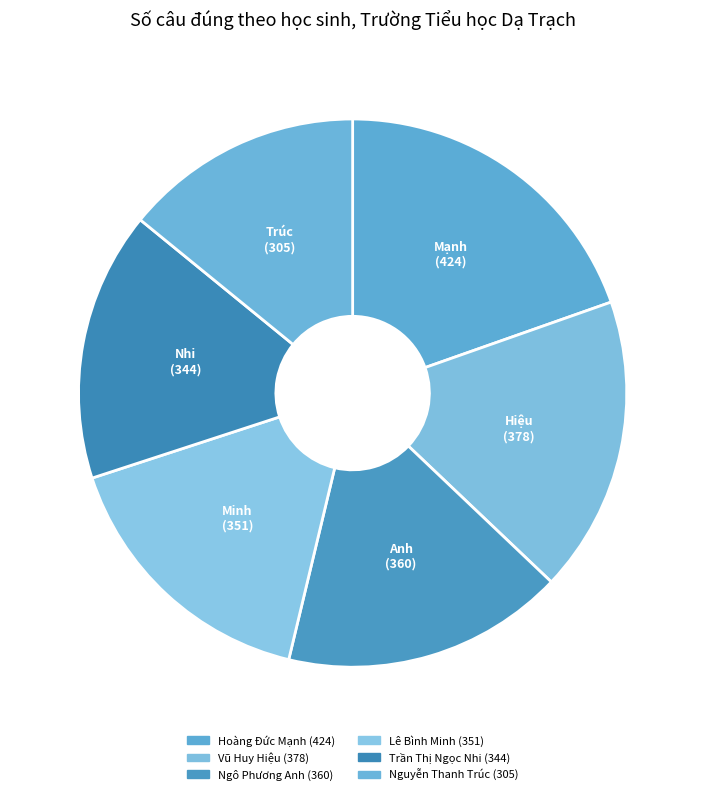

To the nearest percent, what is the average slice percentage?

17%